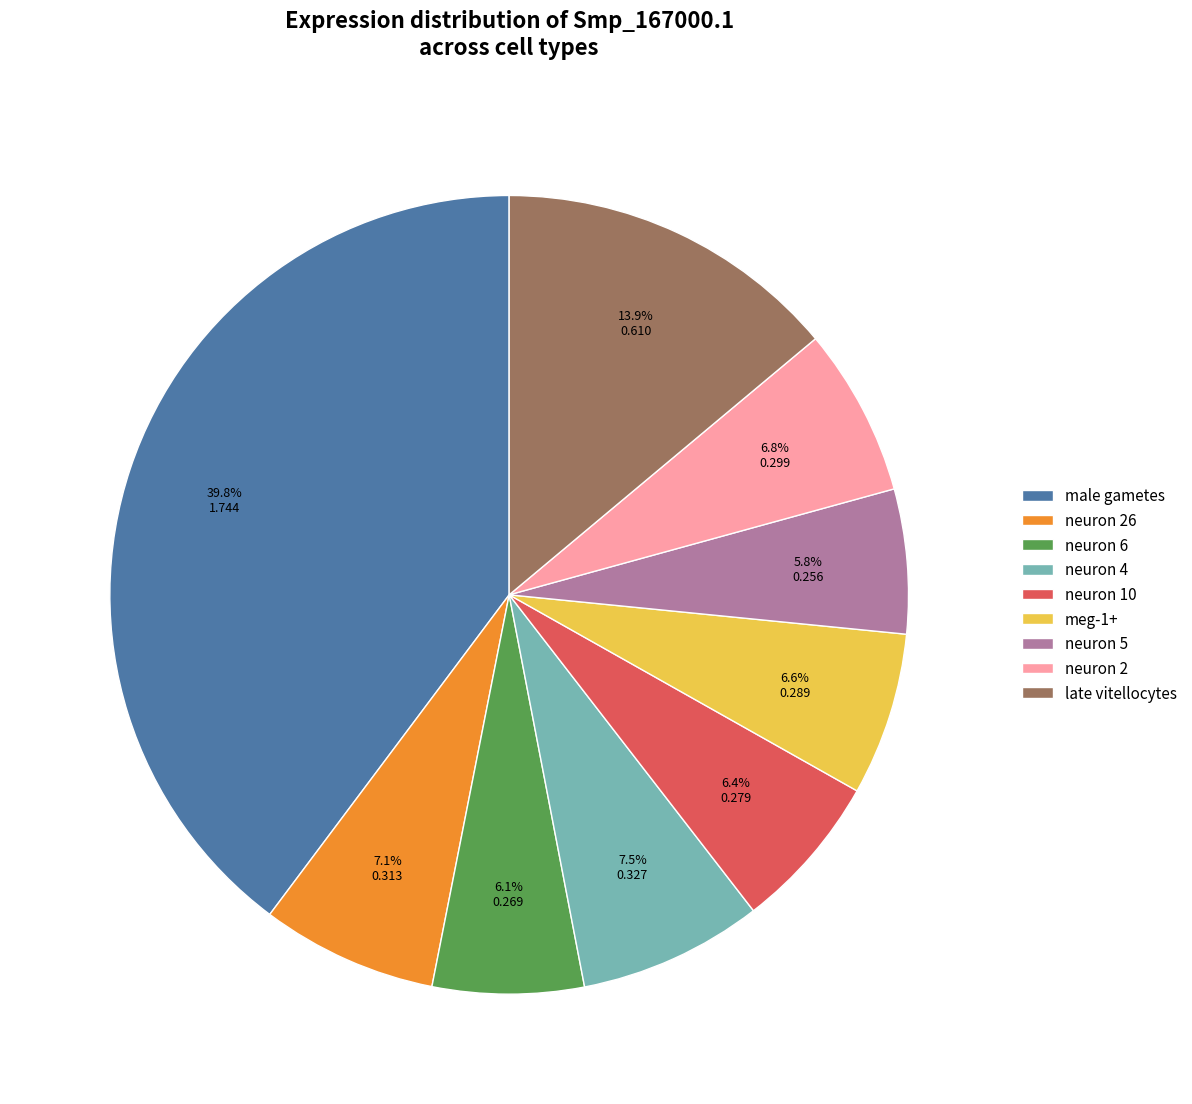

Is there any slice that represents more than half of the pie?

No